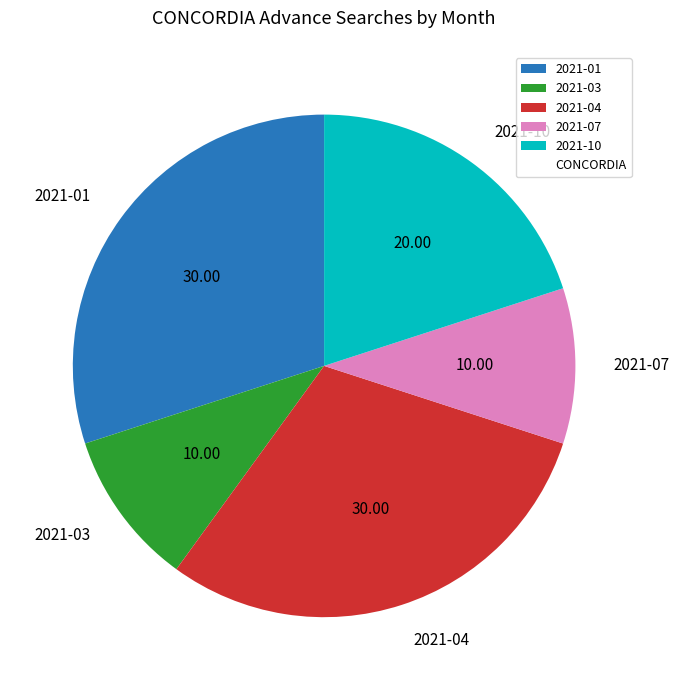

Count the number of slices in the pie.

5